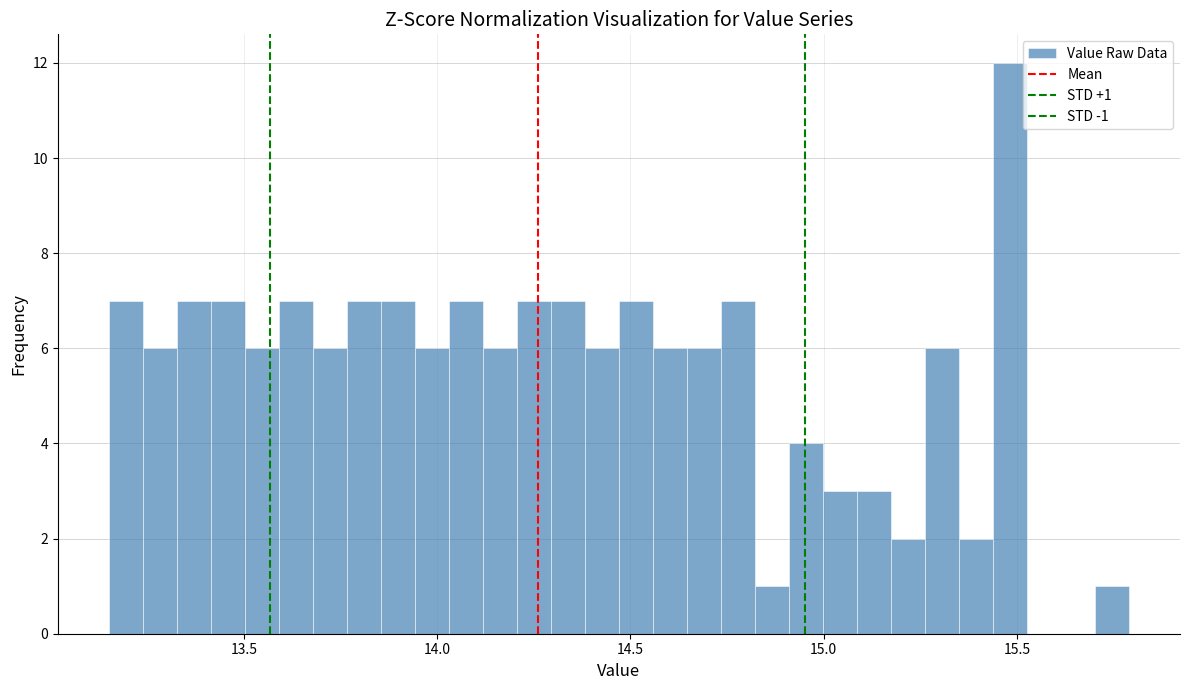

Read against the x-axis, roughly where is the centre of the tallest bar?

15.50